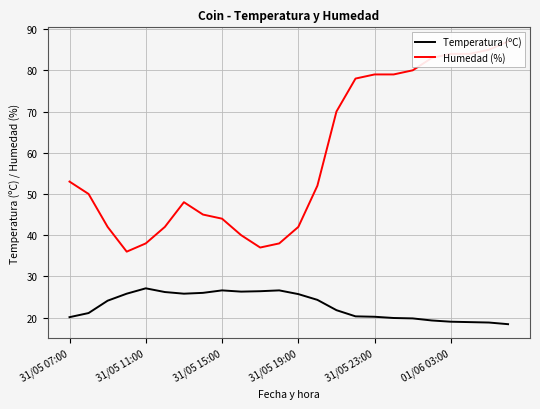

What is the minimum value for Temperatura (ºC)?

18.4